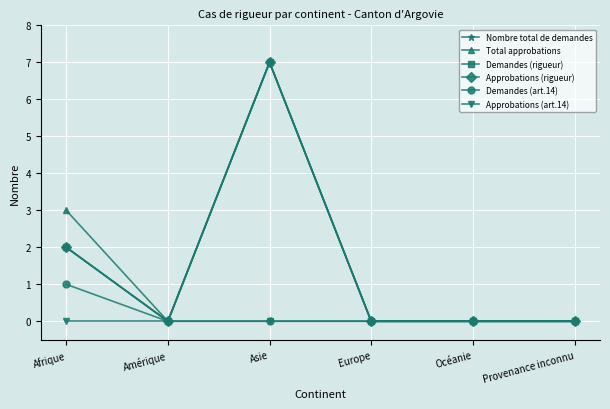

How many interior local valleys does the Nombre total de demandes series have?

1